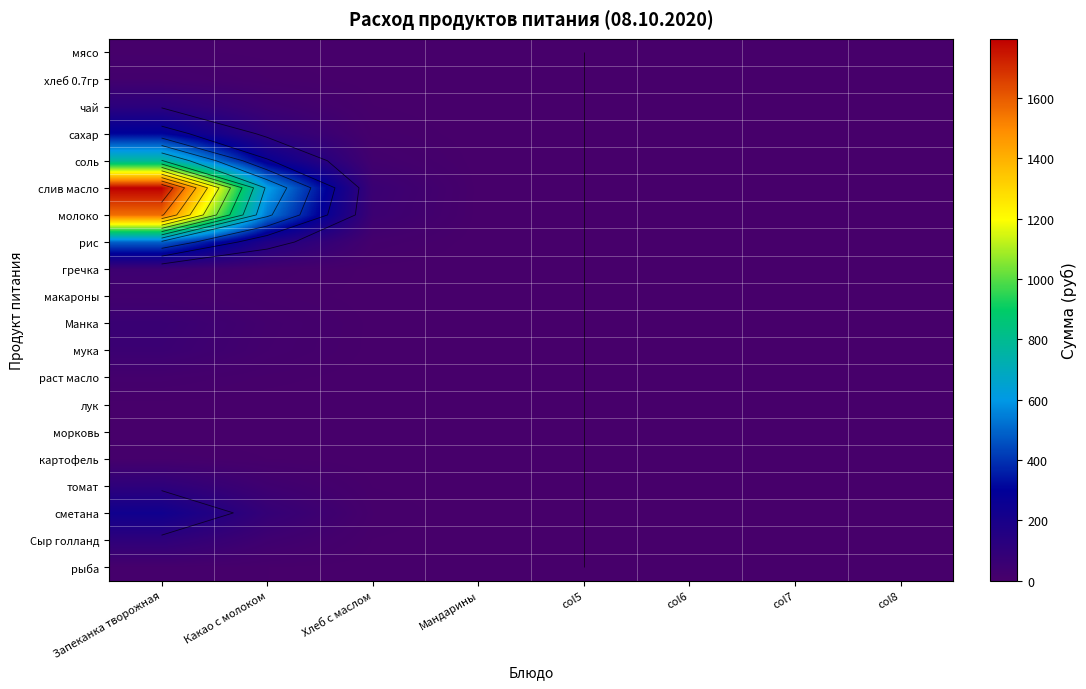

Rank the categories by томат value from lowest to highest.

col5, col6, col7, col8, Мандарины, Хлеб с маслом, Какао с молоком, Запеканка творожная